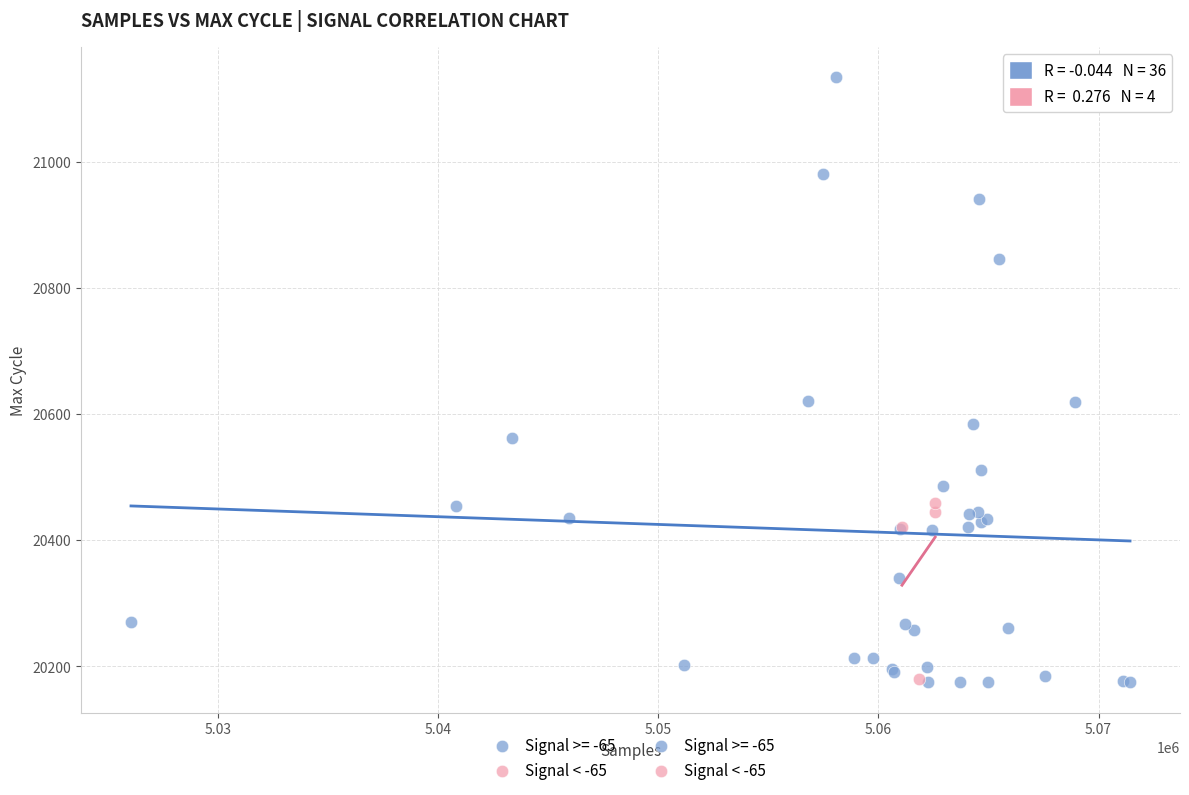

Which series contains the highest Y value?

Signal >= -65